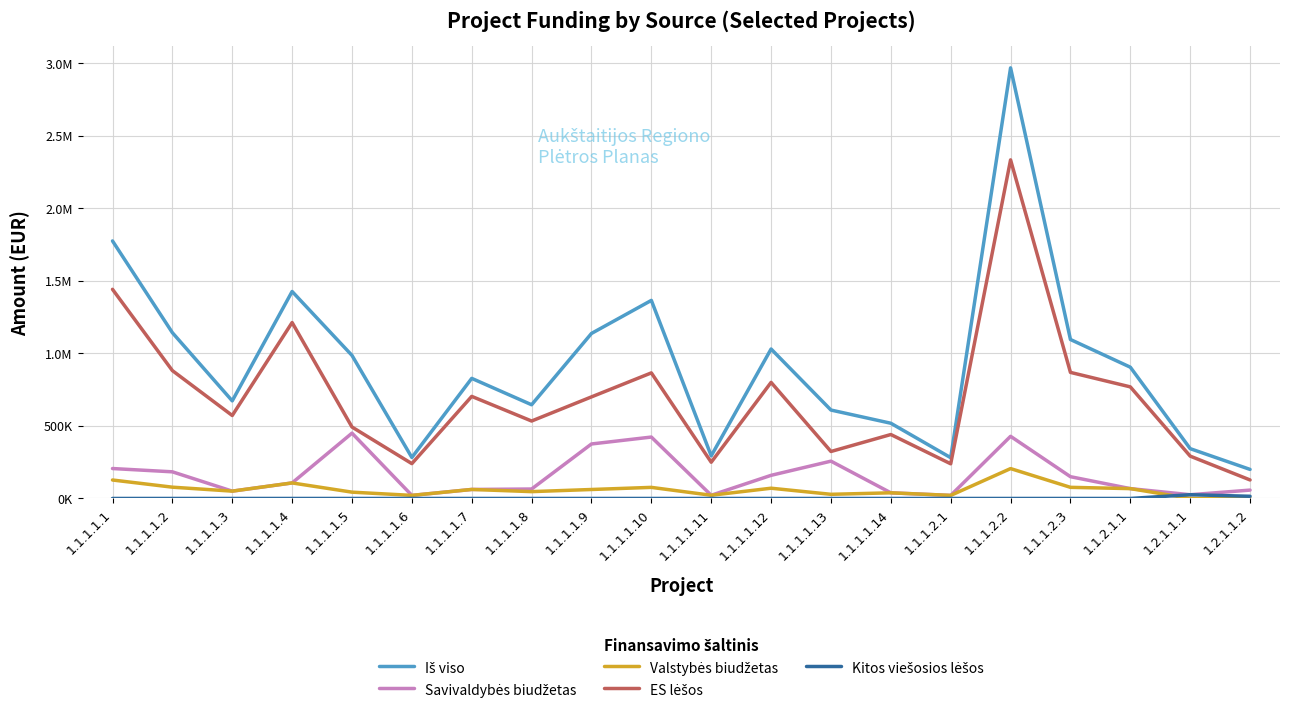

Is this an area chart (filled region under the line)?

No